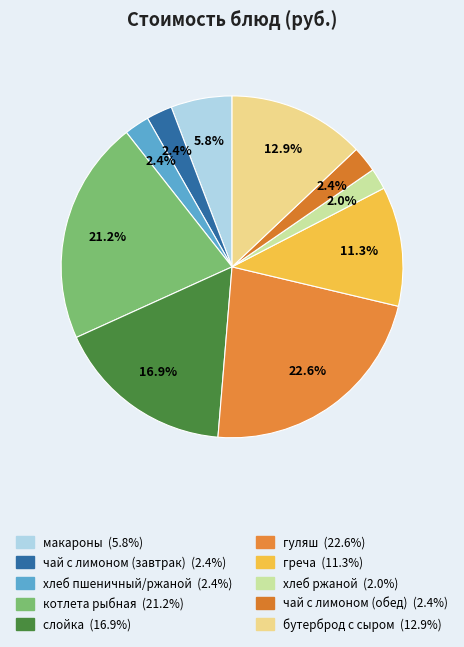

Rank the categories by value from lowest to highest.

хлеб ржаной, хлеб пшеничный/ржаной, чай с лимоном (завтрак), чай с лимоном (обед), макароны, греча, бутерброд с сыром, слойка, котлета рыбная, гуляш